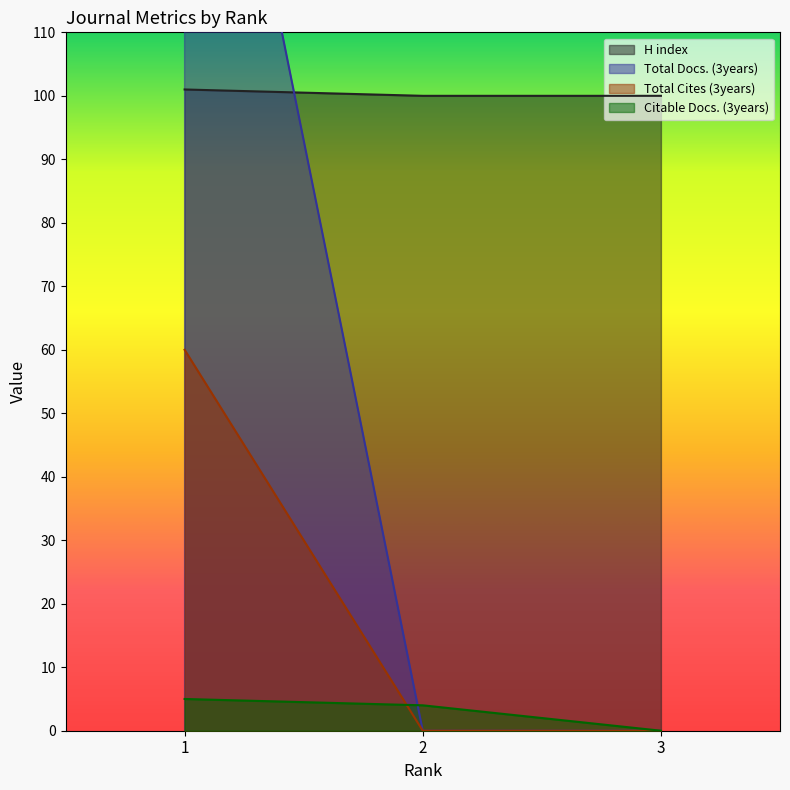

What is the value of the Total Cites (3years) point at the 1st from the left?

60